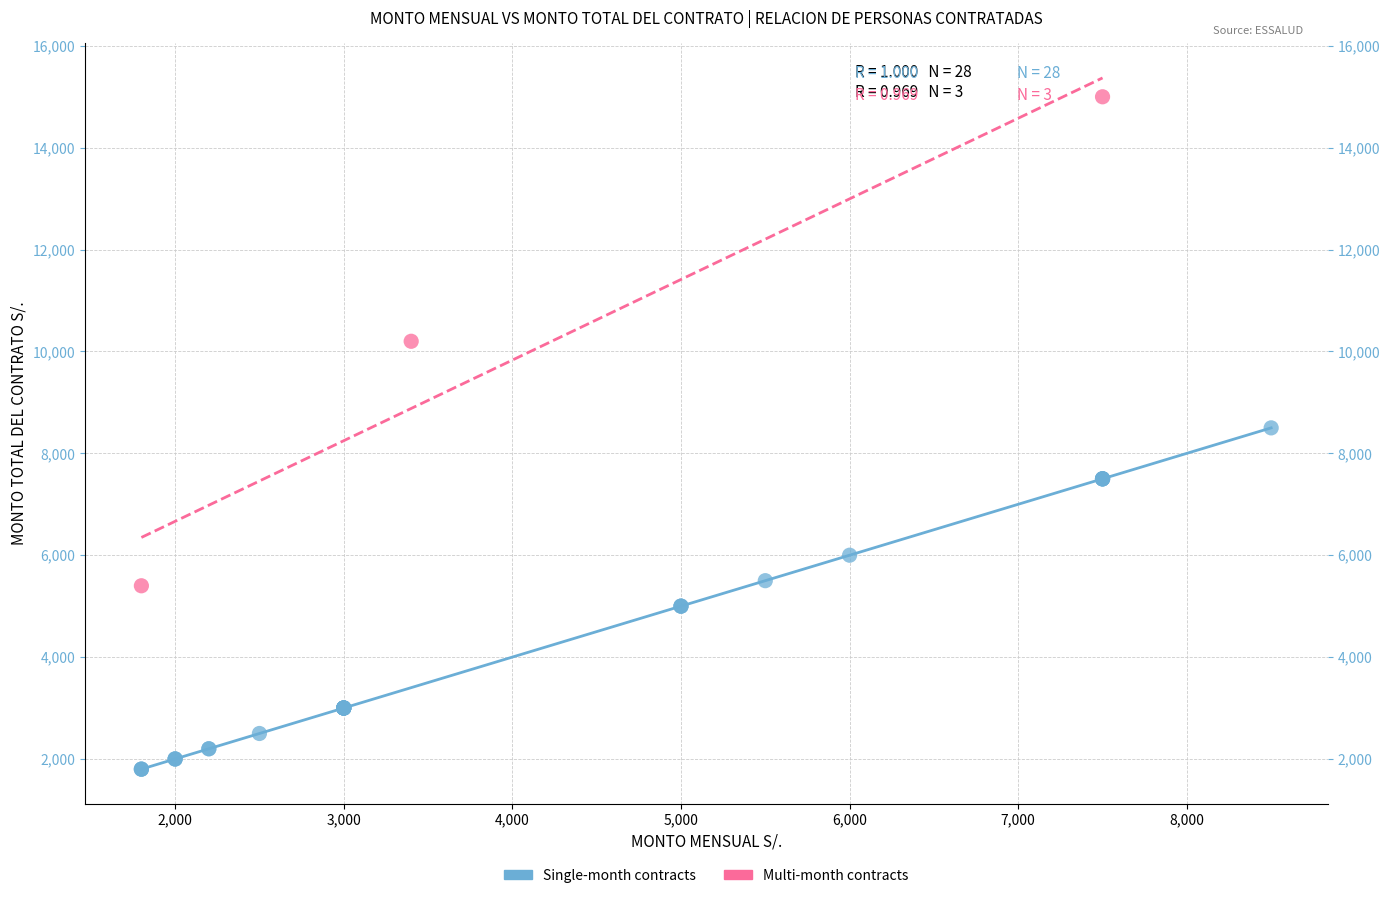

Which series contains the lowest Y value?

Single-month contracts